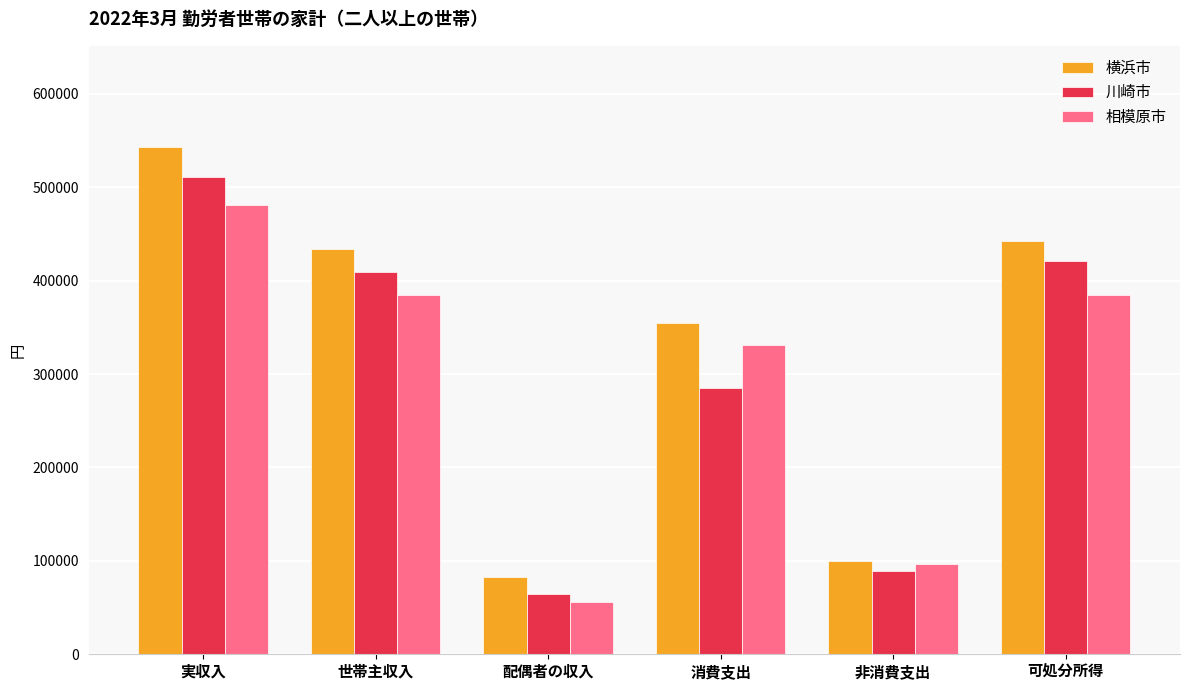

At 可処分所得, list the series in order from smallest to largest.

相模原市, 川崎市, 横浜市